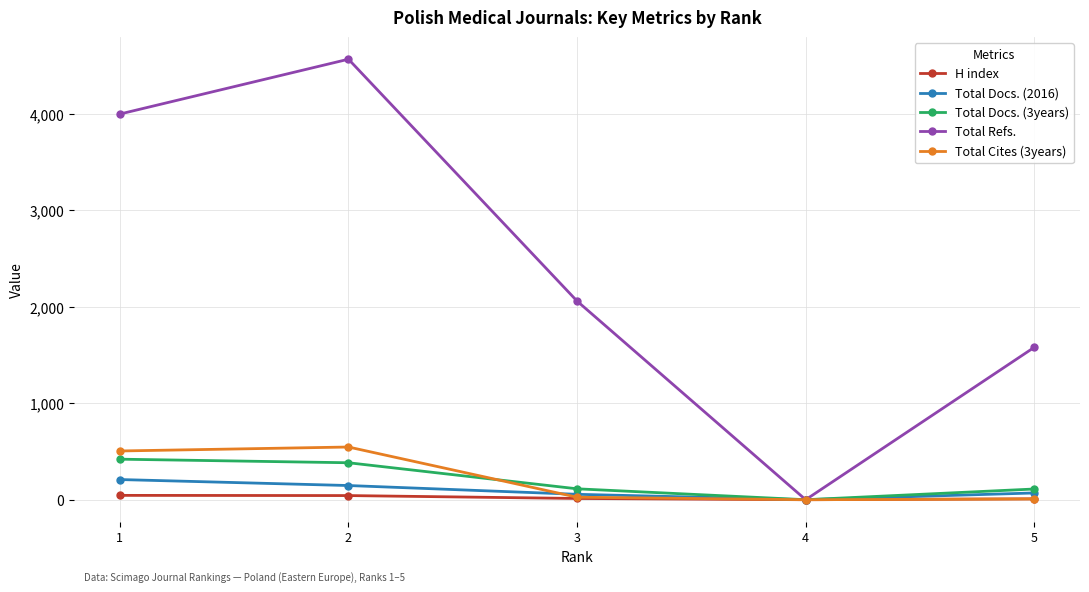

What is the maximum value for Total Refs.?

4564